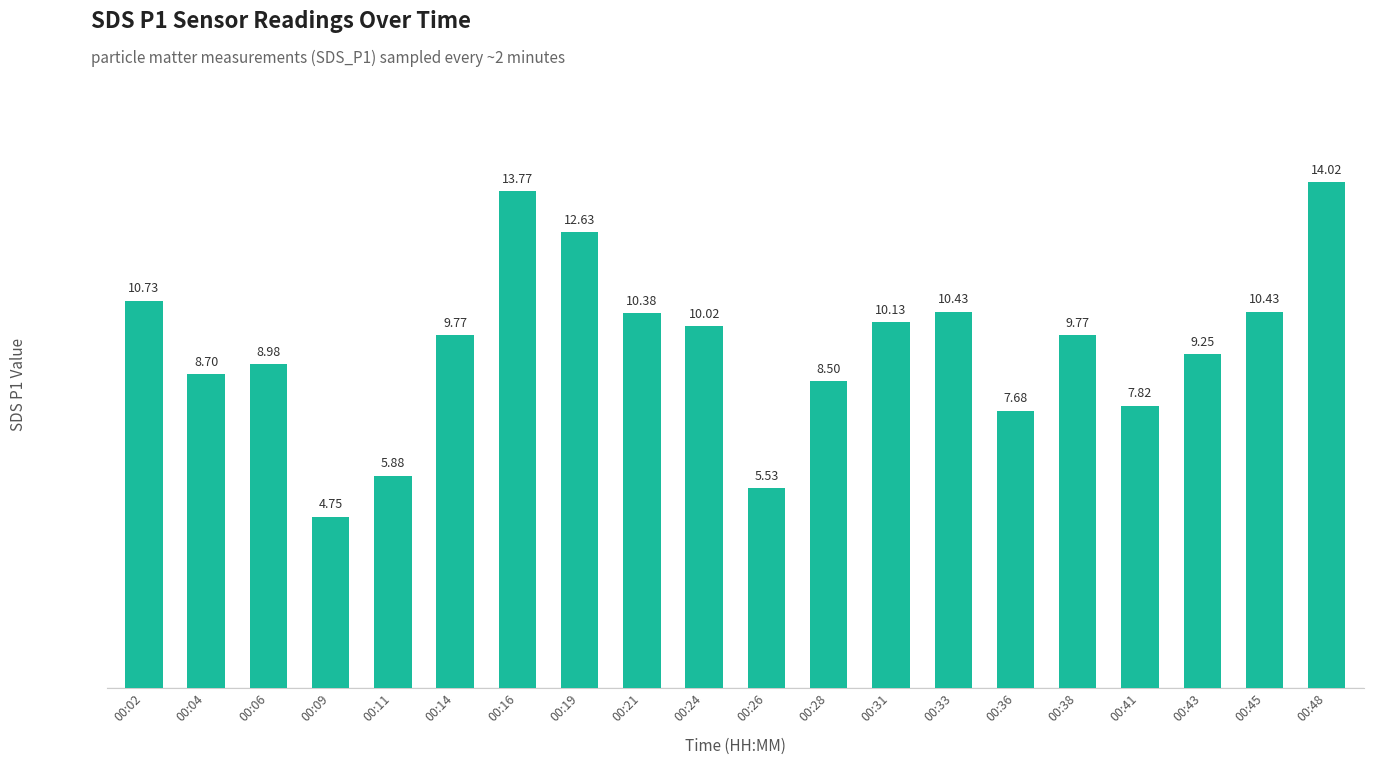

Between 00:16 and 00:06, which is larger?

00:16